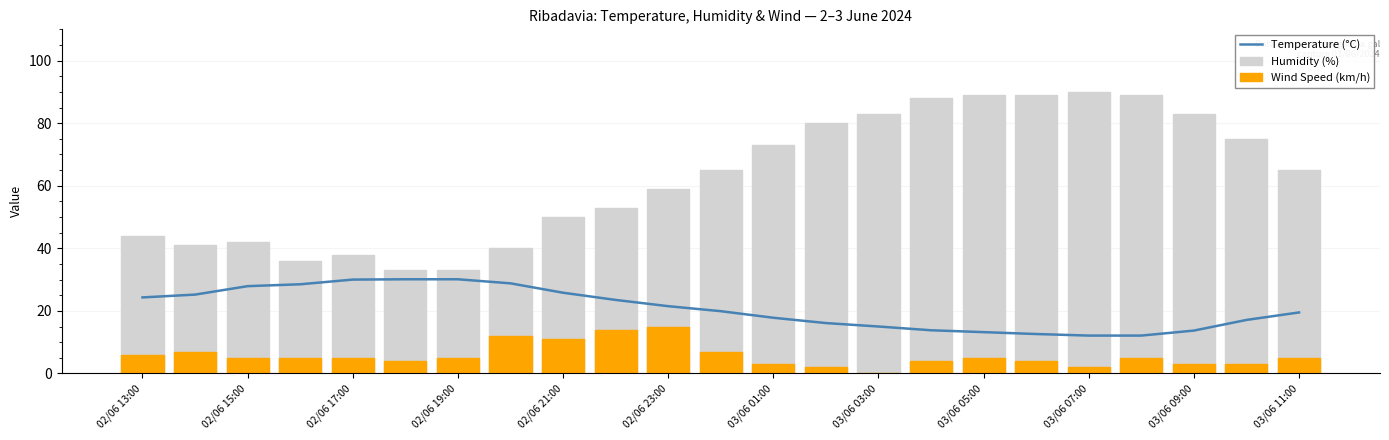

Reading right to left, extract all data points from this chart.

Temperature (°C): 19.5	17.1	13.7	12.1	12.1	12.6	13.2	13.8	15.0	16.1	17.8	19.9	21.5	23.5	25.8	28.8	30.1	30.1	30.0	28.5	27.9	25.2	24.3
Humidity (%): 65.0	75.0	83.0	89.0	90.0	89.0	89.0	88.0	83.0	80.0	73.0	65.0	59.0	53.0	50.0	40.0	33.0	33.0	38.0	36.0	42.0	41.0	44.0
Wind Speed (km/h): 5.0	3.0	3.0	5.0	2.0	4.0	5.0	4.0	0.0	2.0	3.0	7.0	15.0	14.0	11.0	12.0	5.0	4.0	5.0	5.0	5.0	7.0	6.0